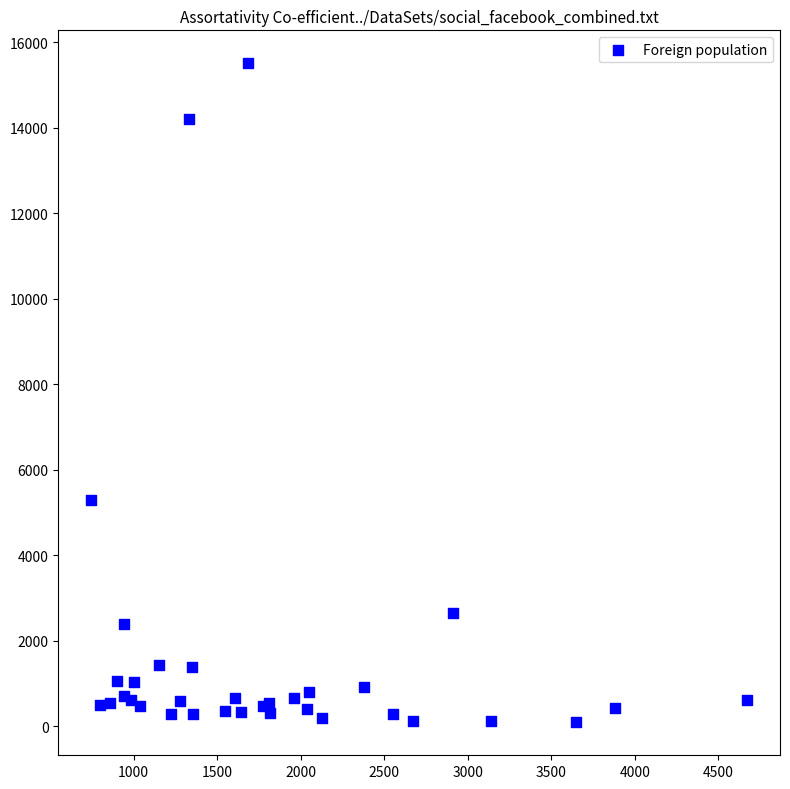

What Y value in the scatter plot is closest to 7802?

5297